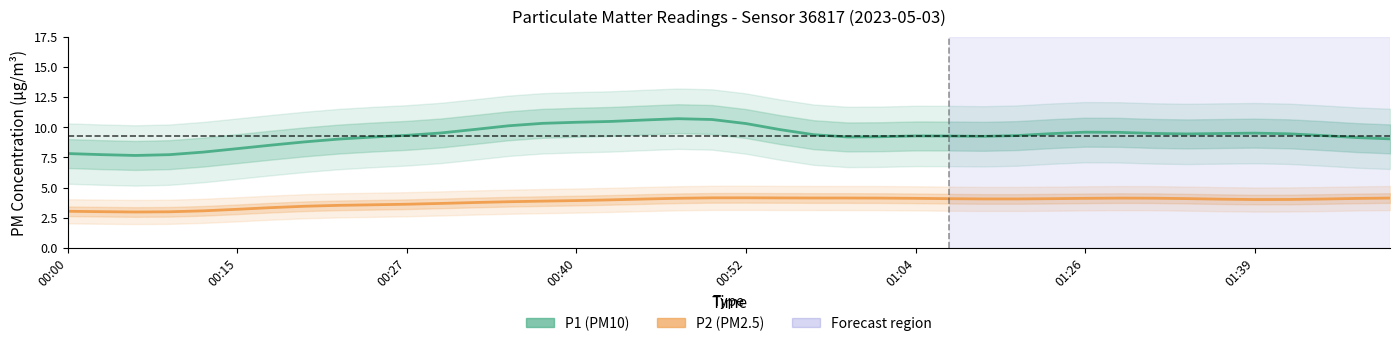

List the series in order of their peak value, highest first.

P1, P2